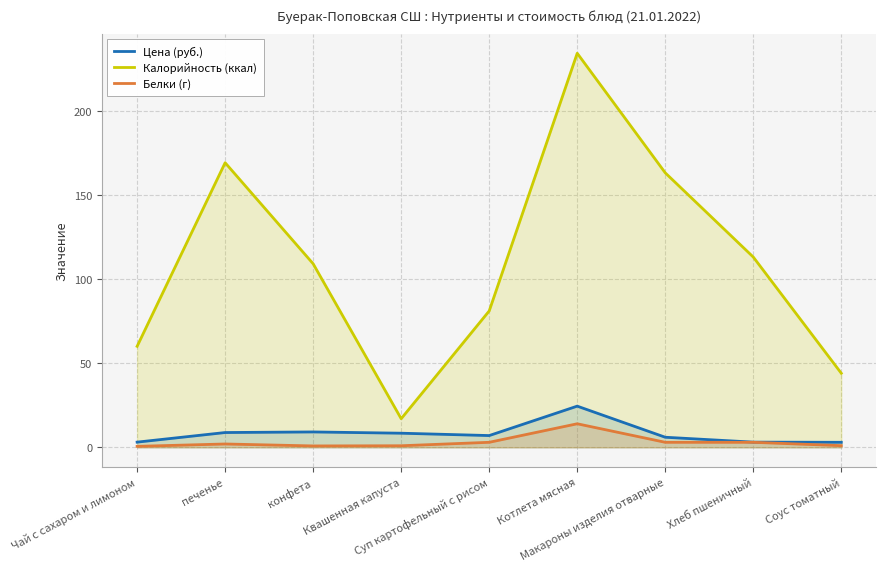

True or false: Калорийность (ккал) and Белки (г) cross at least once.

False